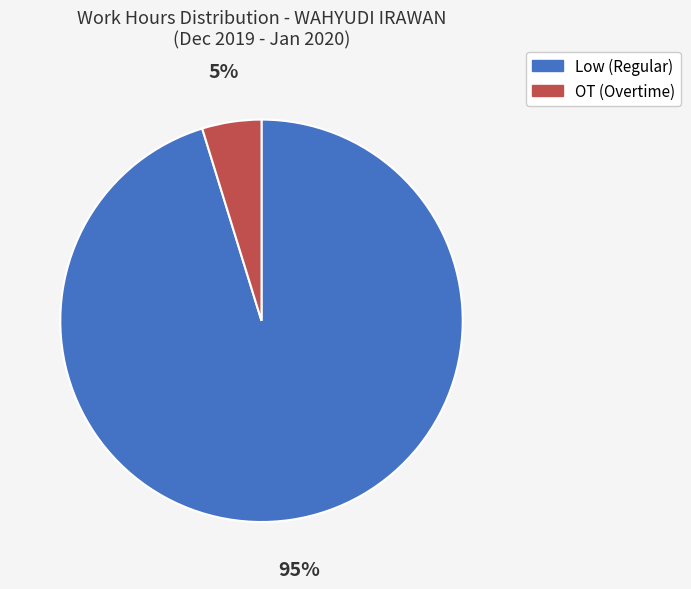

Which has a higher value, OT (Overtime) or Low (Regular)?

Low (Regular)